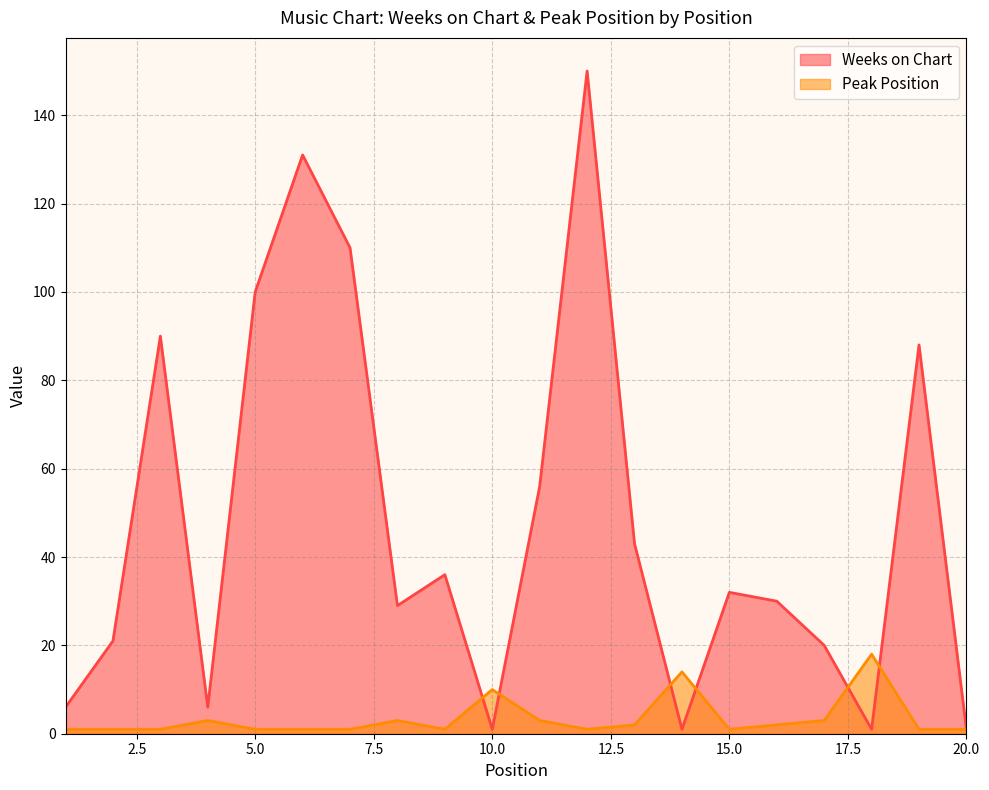

Where is the first local maximum for Weeks on Chart?

3